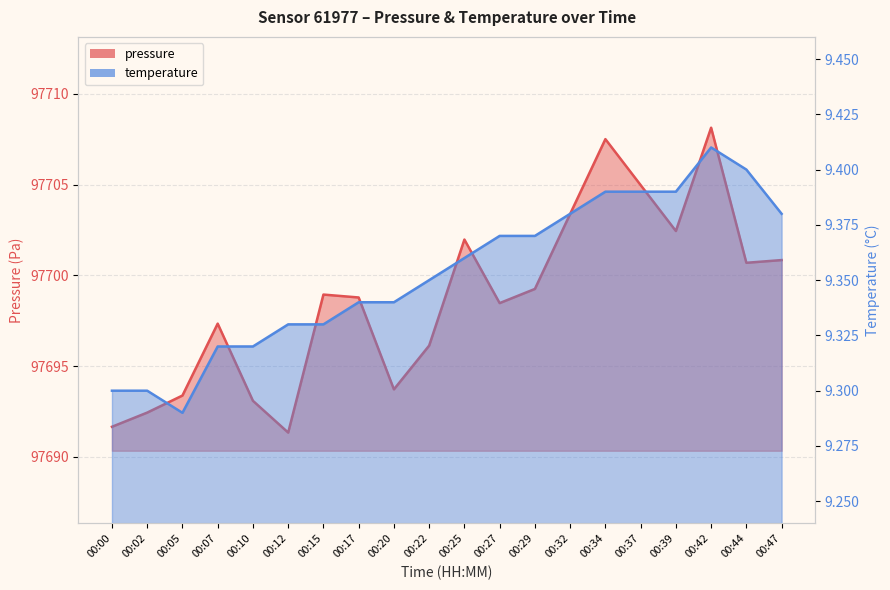

Reading right to left, list all the values displayed in this chart.

pressure: 00:47=97700.8	00:44=97700.7	00:42=97708.1	00:39=97702.4	00:37=97705.0	00:34=97707.5	00:32=97703.4	00:29=97699.2	00:27=97698.5	00:25=97702.0	00:22=97696.1	00:20=97693.7	00:17=97698.8	00:15=97698.9	00:12=97691.3	00:10=97693.1	00:07=97697.3	00:05=97693.4	00:02=97692.4	00:00=97691.7
temperature: 00:47=9.4	00:44=9.4	00:42=9.4	00:39=9.4	00:37=9.4	00:34=9.4	00:32=9.4	00:29=9.4	00:27=9.4	00:25=9.4	00:22=9.3	00:20=9.3	00:17=9.3	00:15=9.3	00:12=9.3	00:10=9.3	00:07=9.3	00:05=9.3	00:02=9.3	00:00=9.3